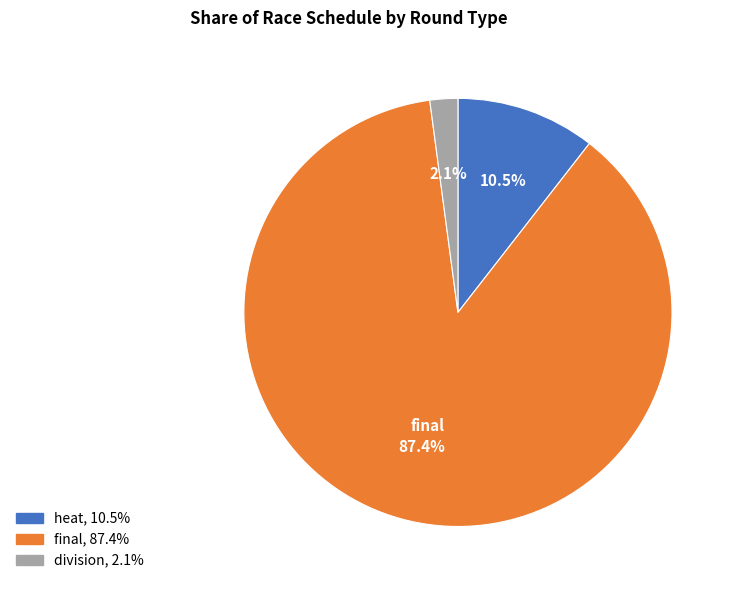

Combined, do division and heat account for over 50%?

No